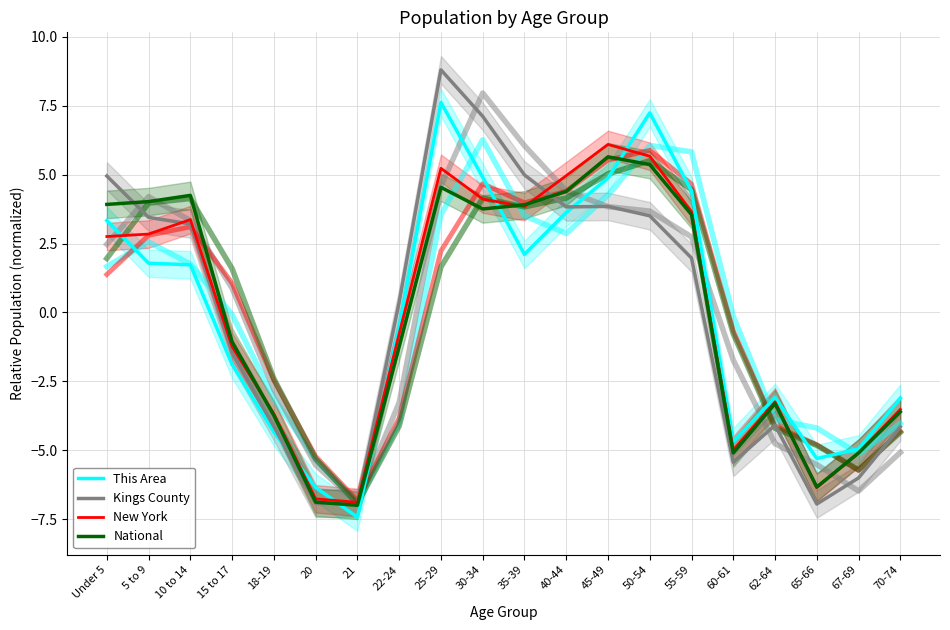

After their last crossing, which series has the higher values: This Area or National?

This Area